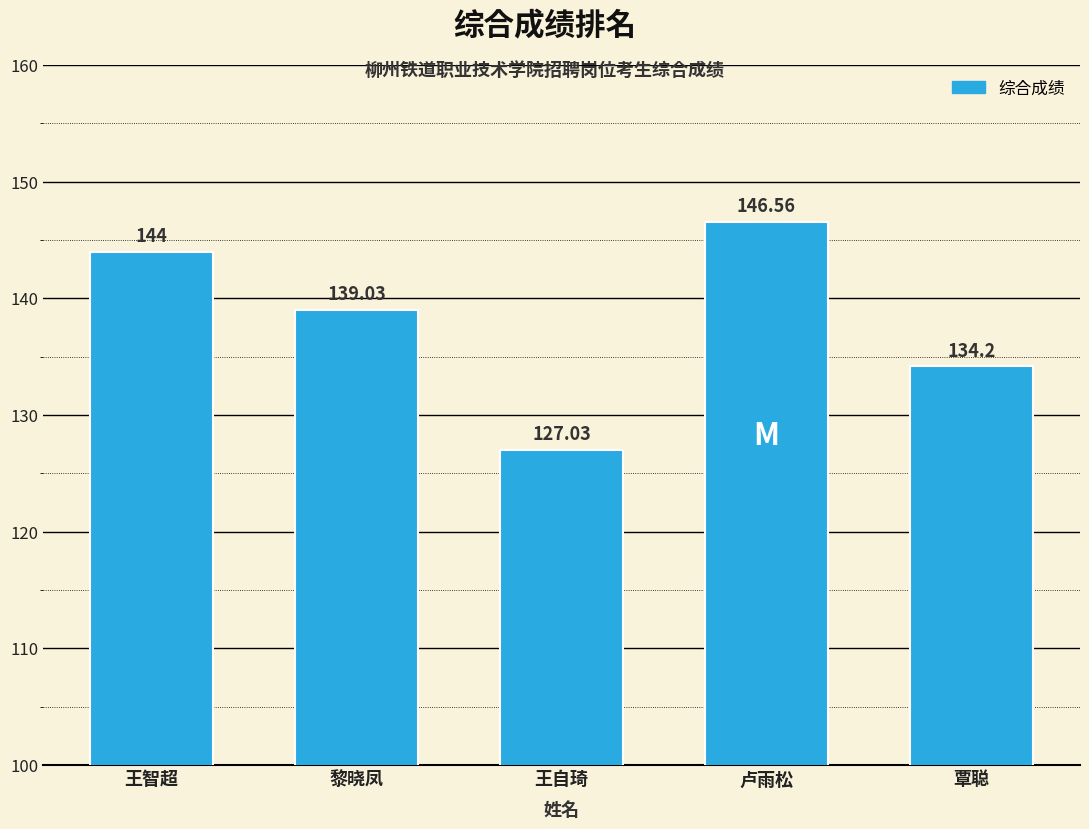

What is the difference between the values at 覃聪 and 王自琦?

7.2